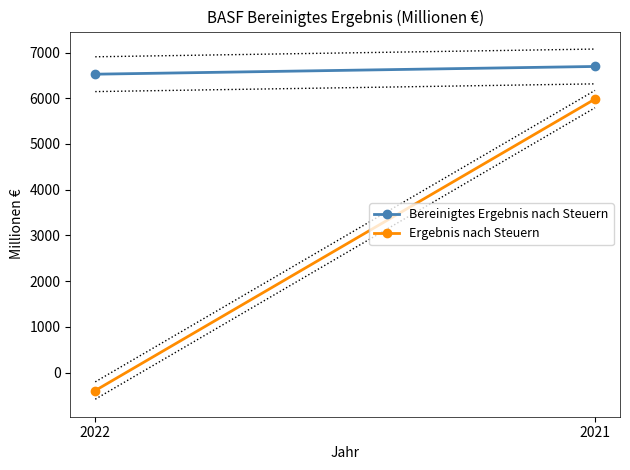

How many distinct data groups are displayed?

2